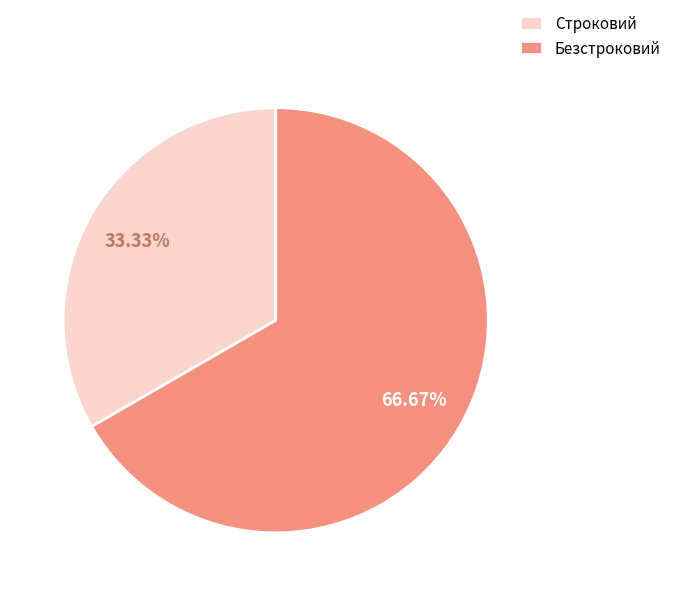

What portion of the pie excludes Строковий?

66.7%